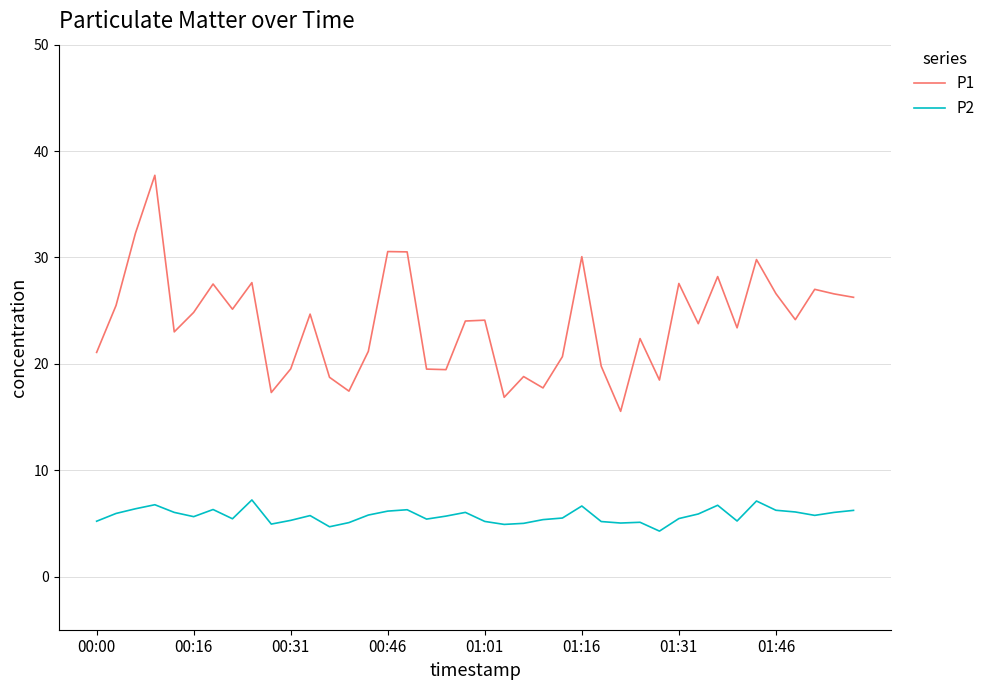

Which series has the widest spread of values?

P1